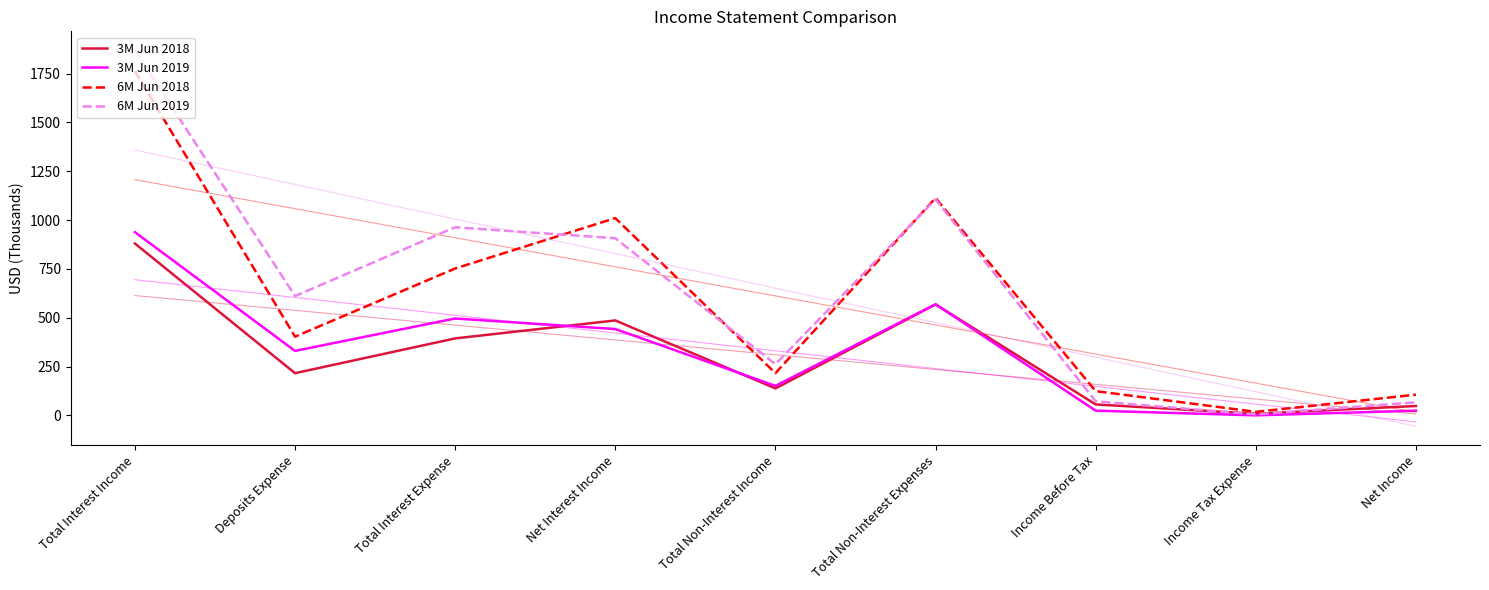

At how many categories does at least one series exceed 589?

5